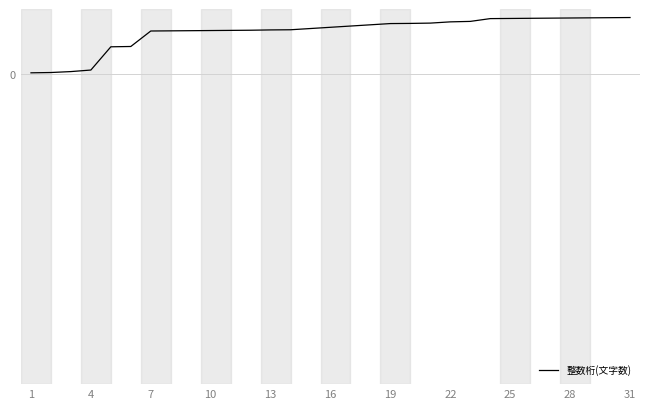

Is this an area chart (filled region under the line)?

No